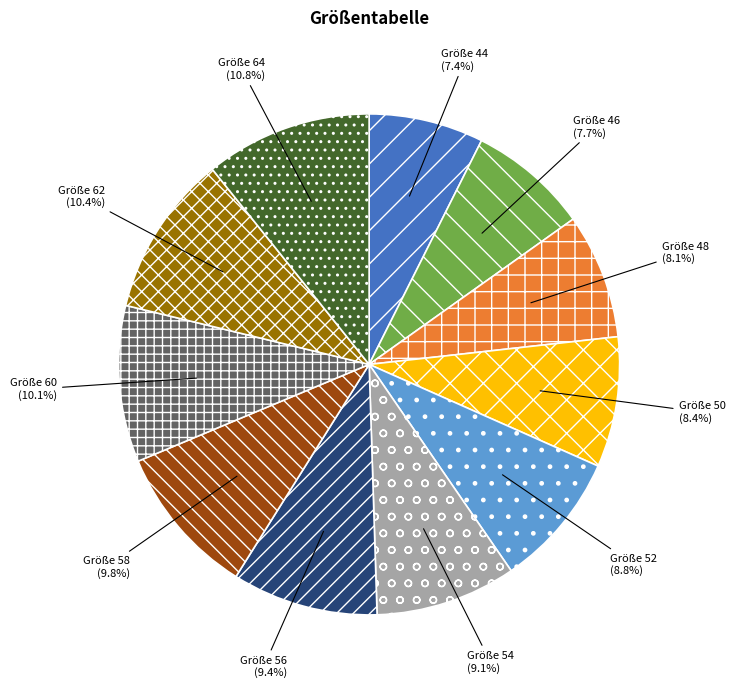

Does any single category account for the majority?

No